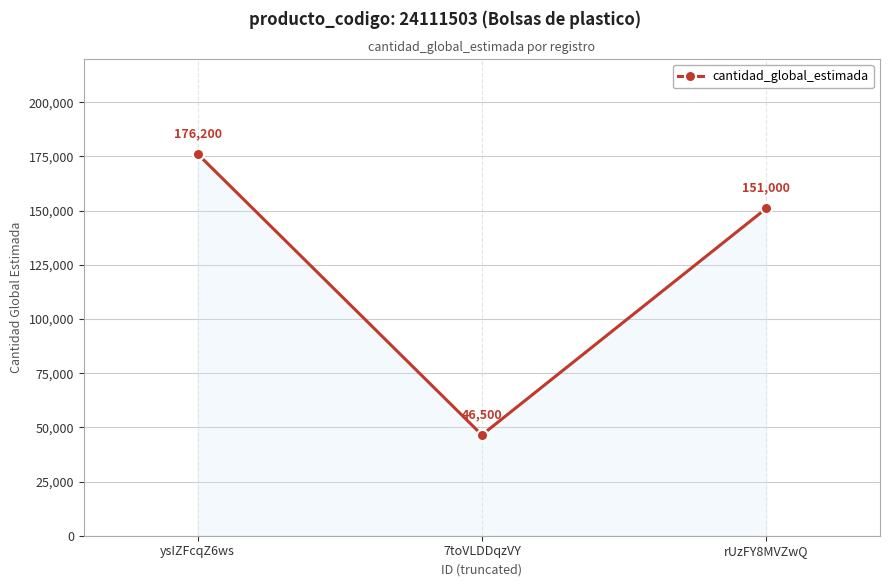

At which category does the chart reach its minimum across all series?

7toVLDDqzVY